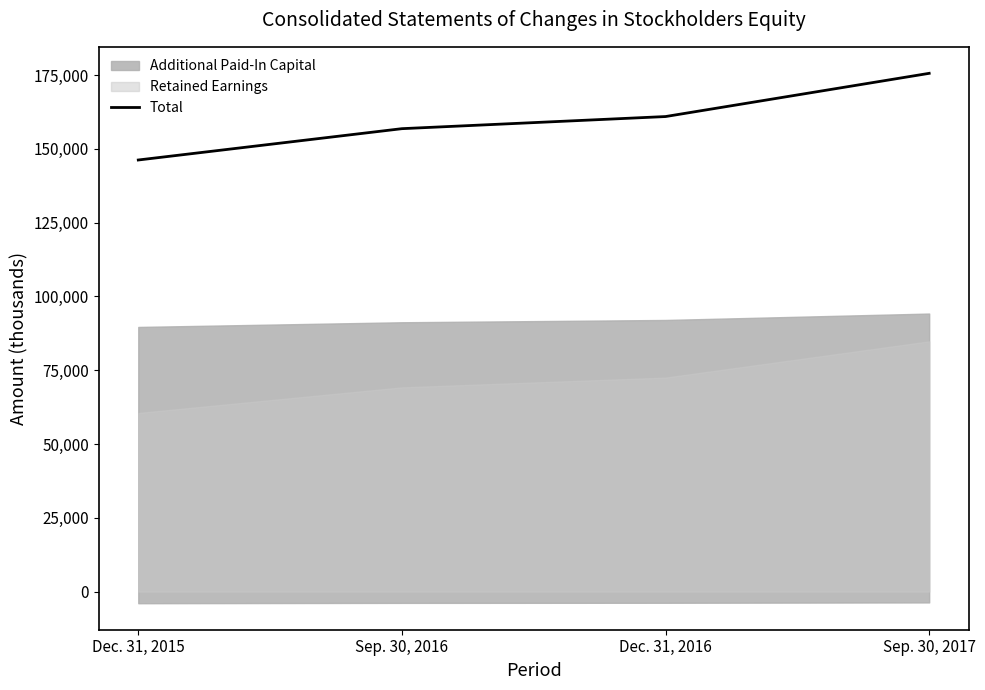

Where is the data nearest to the value 160882?

Dec. 31, 2016